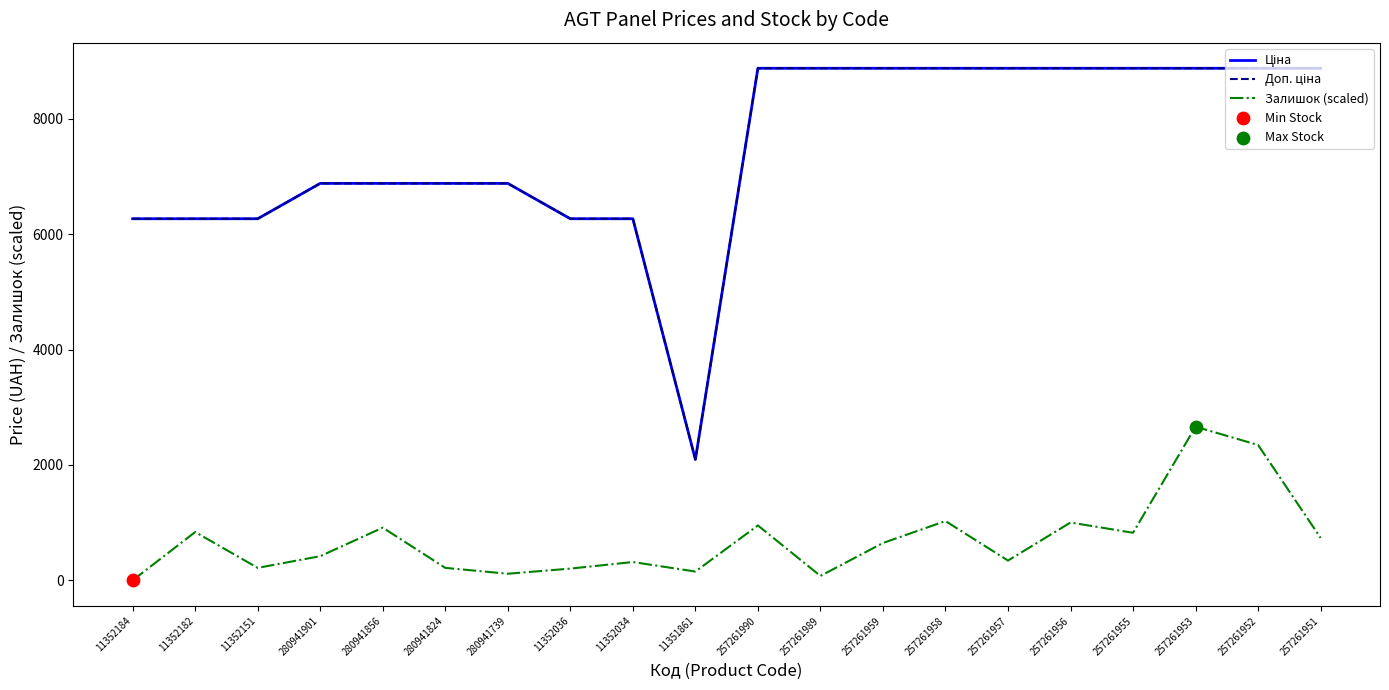

What is the maximum value shown in the chart?

8874.6